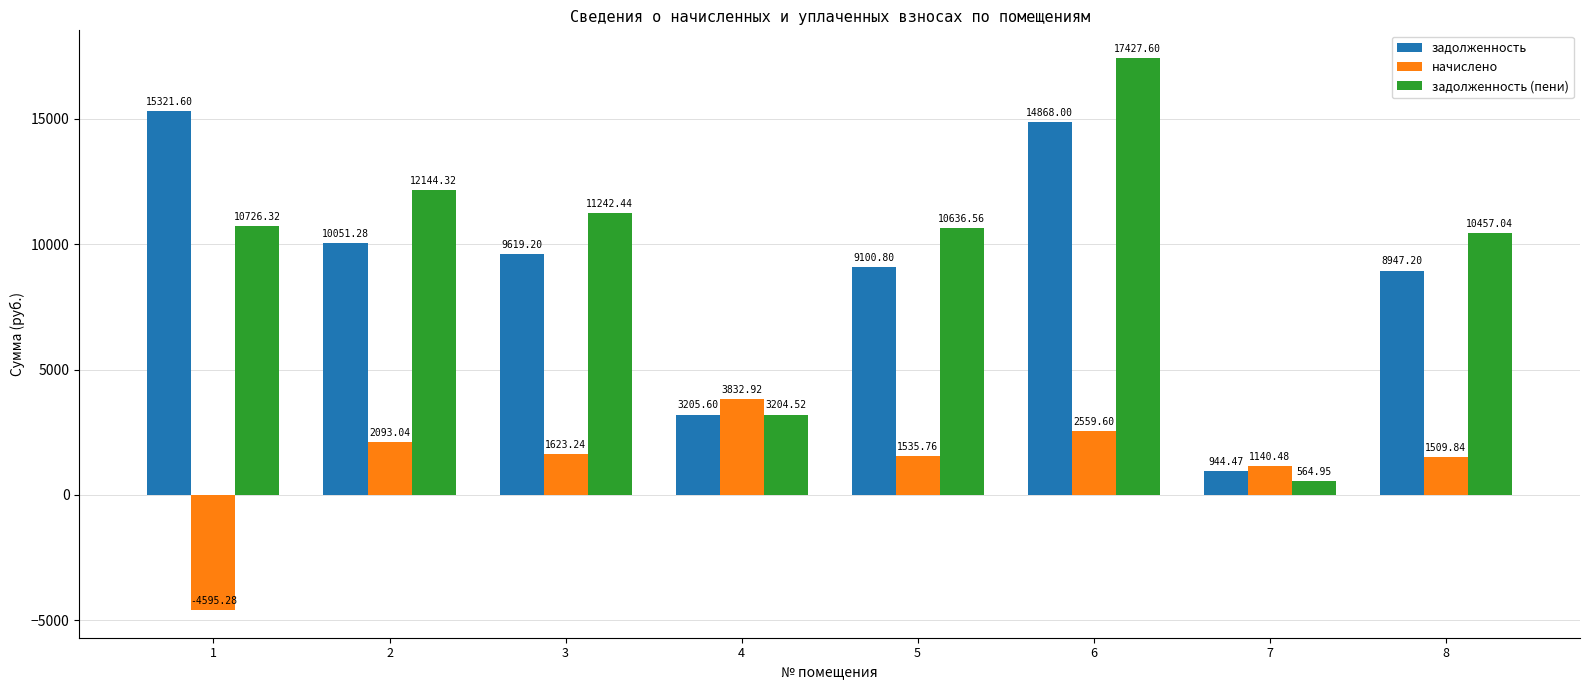

Where is задолженность (пени) nearest to the value 8996?

8